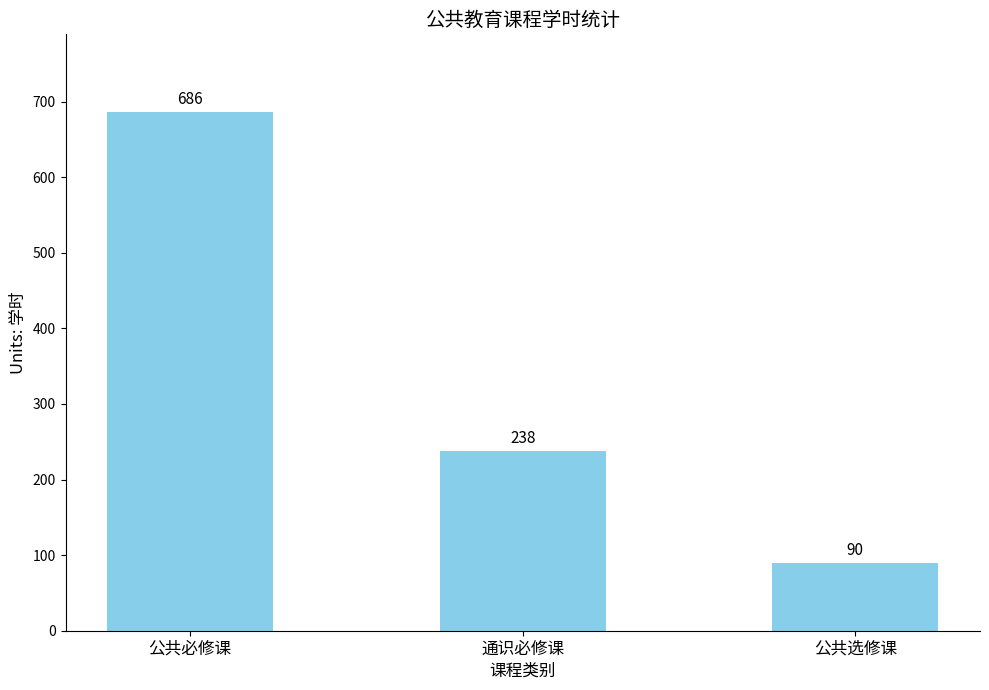

At which label is the value closest to 388?

通识必修课